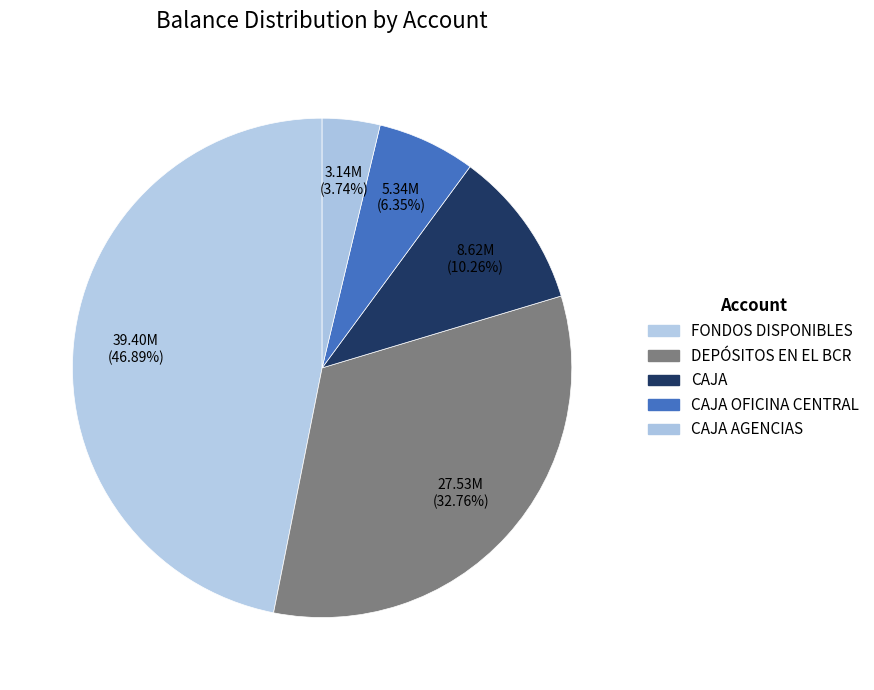

How many slices are in this pie chart?

5